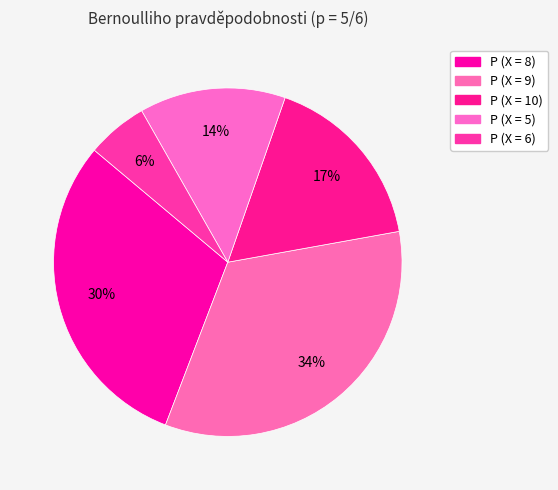

Rank the categories by value from lowest to highest.

P (X = 6), P (X = 5), P (X = 10), P (X = 8), P (X = 9)